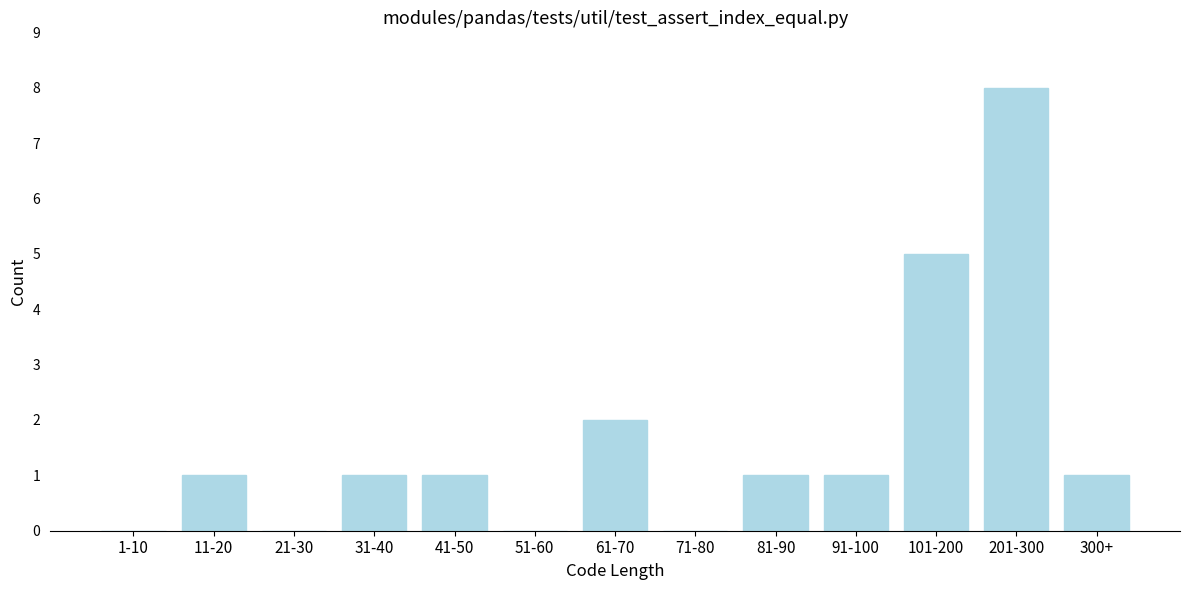

Reading right to left, transcribe all the data shown in this chart.

300+=1	201-300=8	101-200=5	91-100=1	81-90=1	71-80=0	61-70=2	51-60=0	41-50=1	31-40=1	21-30=0	11-20=1	1-10=0